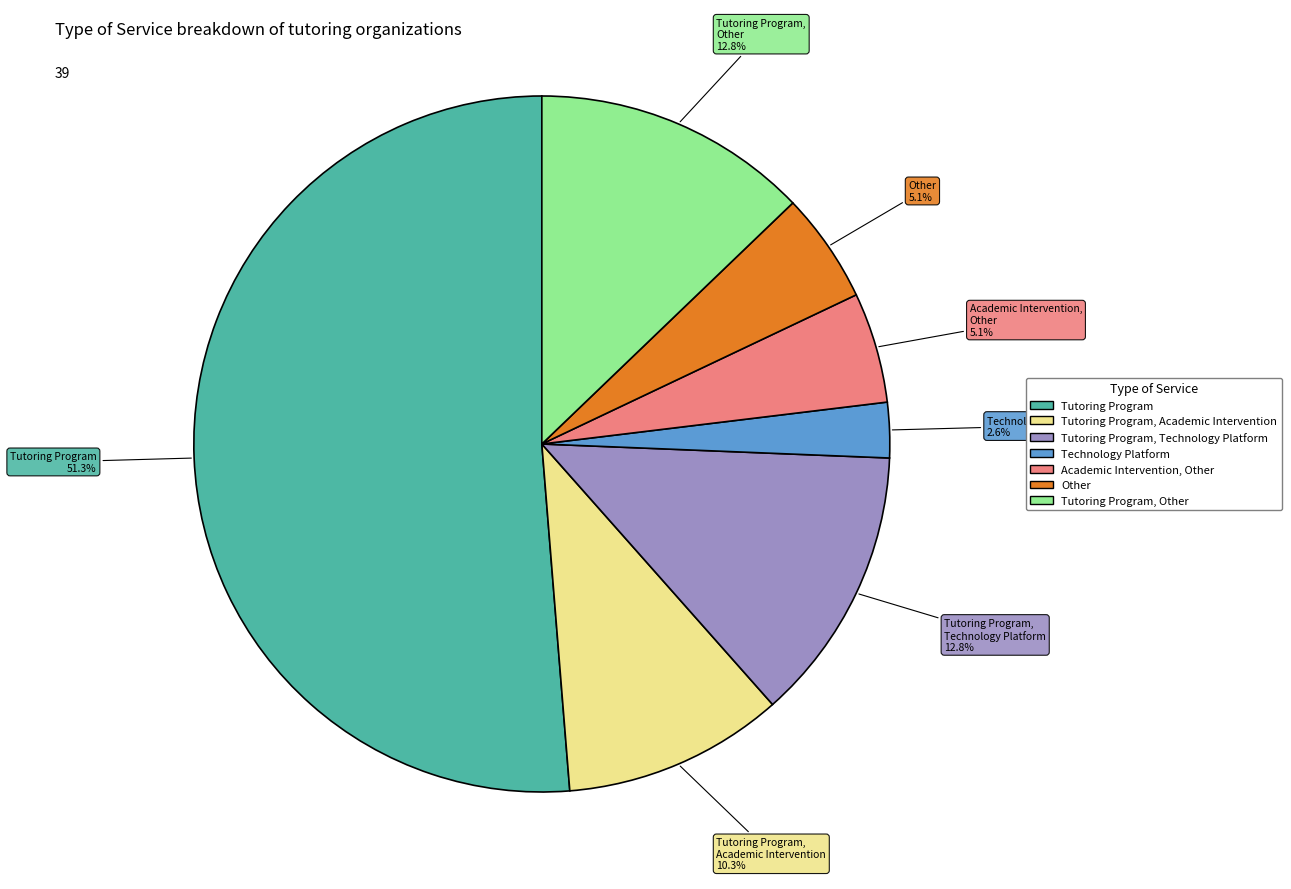

Is there a majority slice in this chart?

Yes